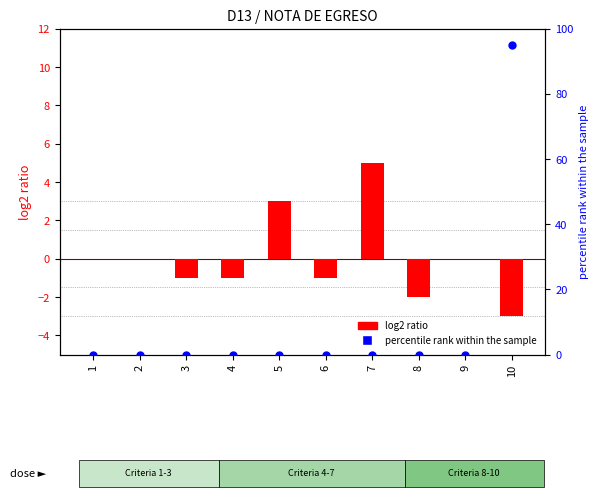

Which series has the widest spread of Y values?

percentile rank within the sample